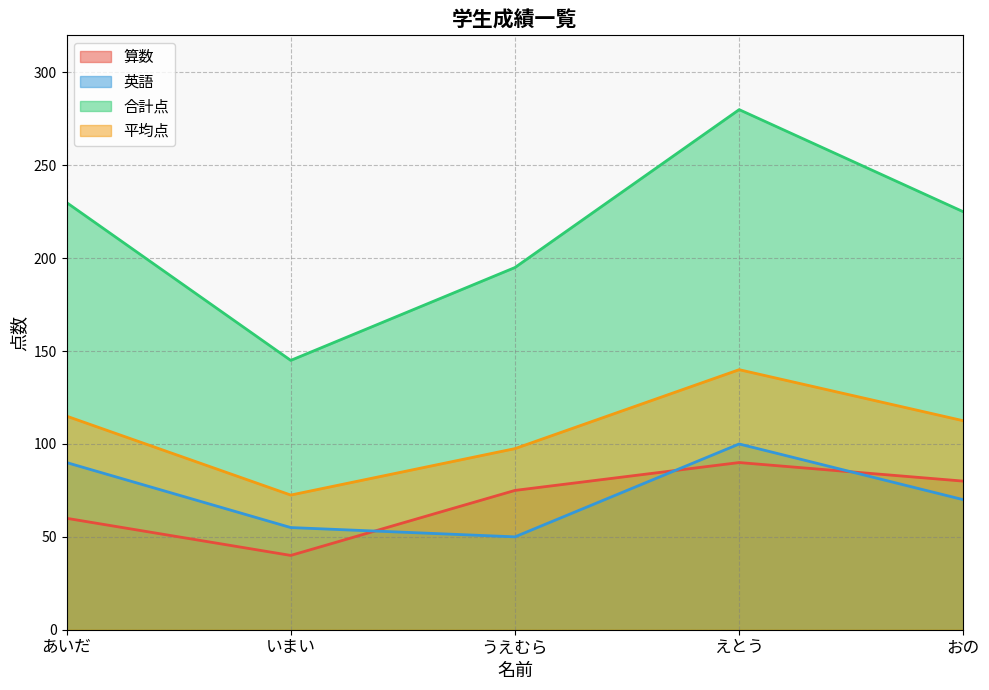

Does the chart display data point markers on the line(s)?

No